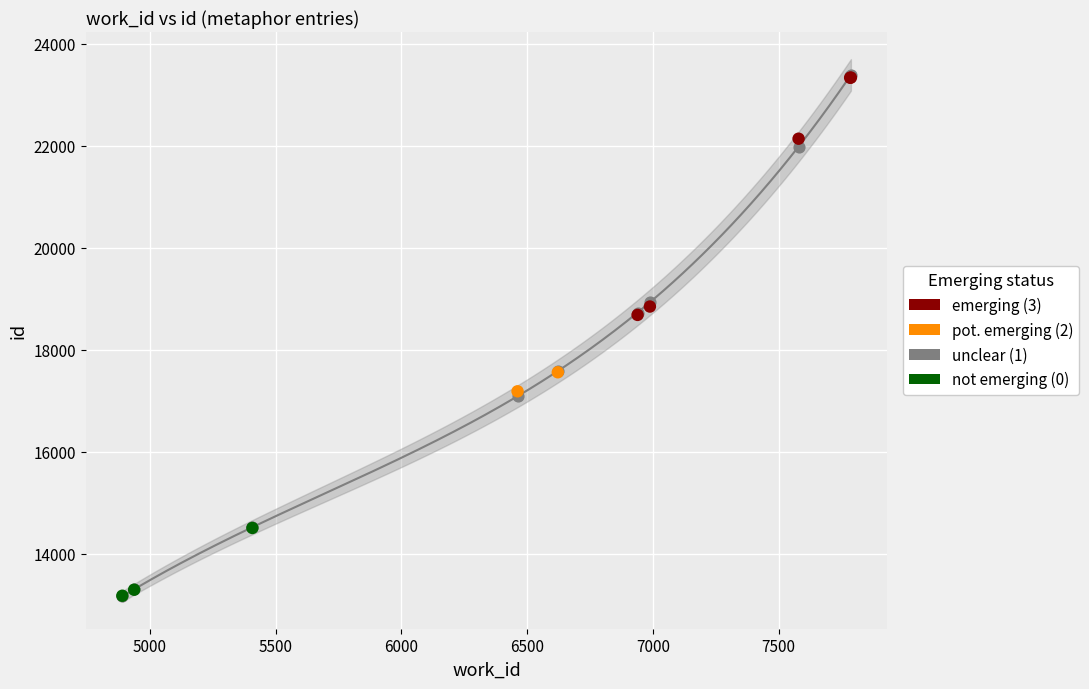

What is the change in value from 4938 to 6988?

+5549